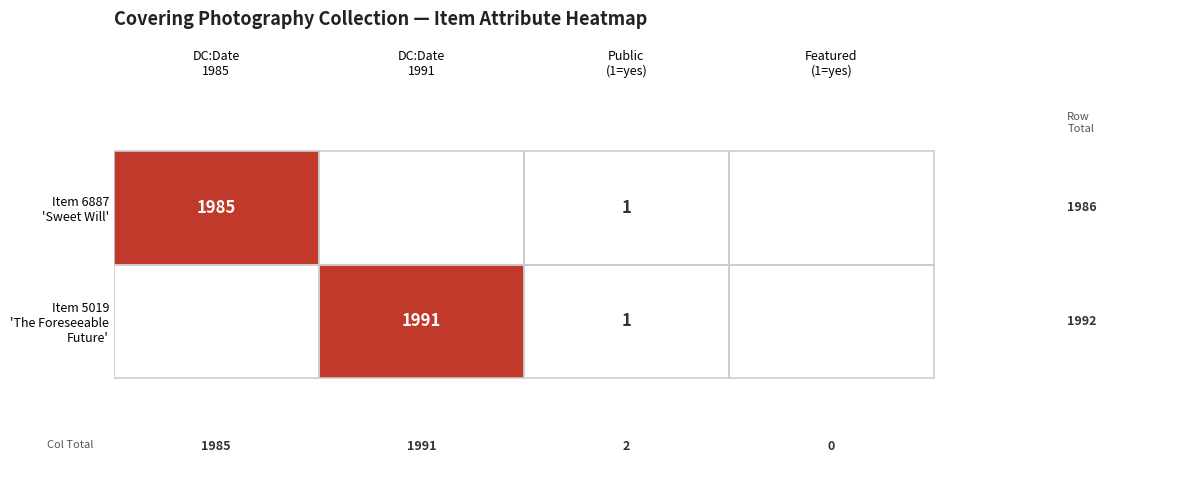

List the labels in order of Item 5019 'The Foreseeable Future' value, smallest first.

DC:Date 1985, Featured (1=yes), Public (1=yes), DC:Date 1991